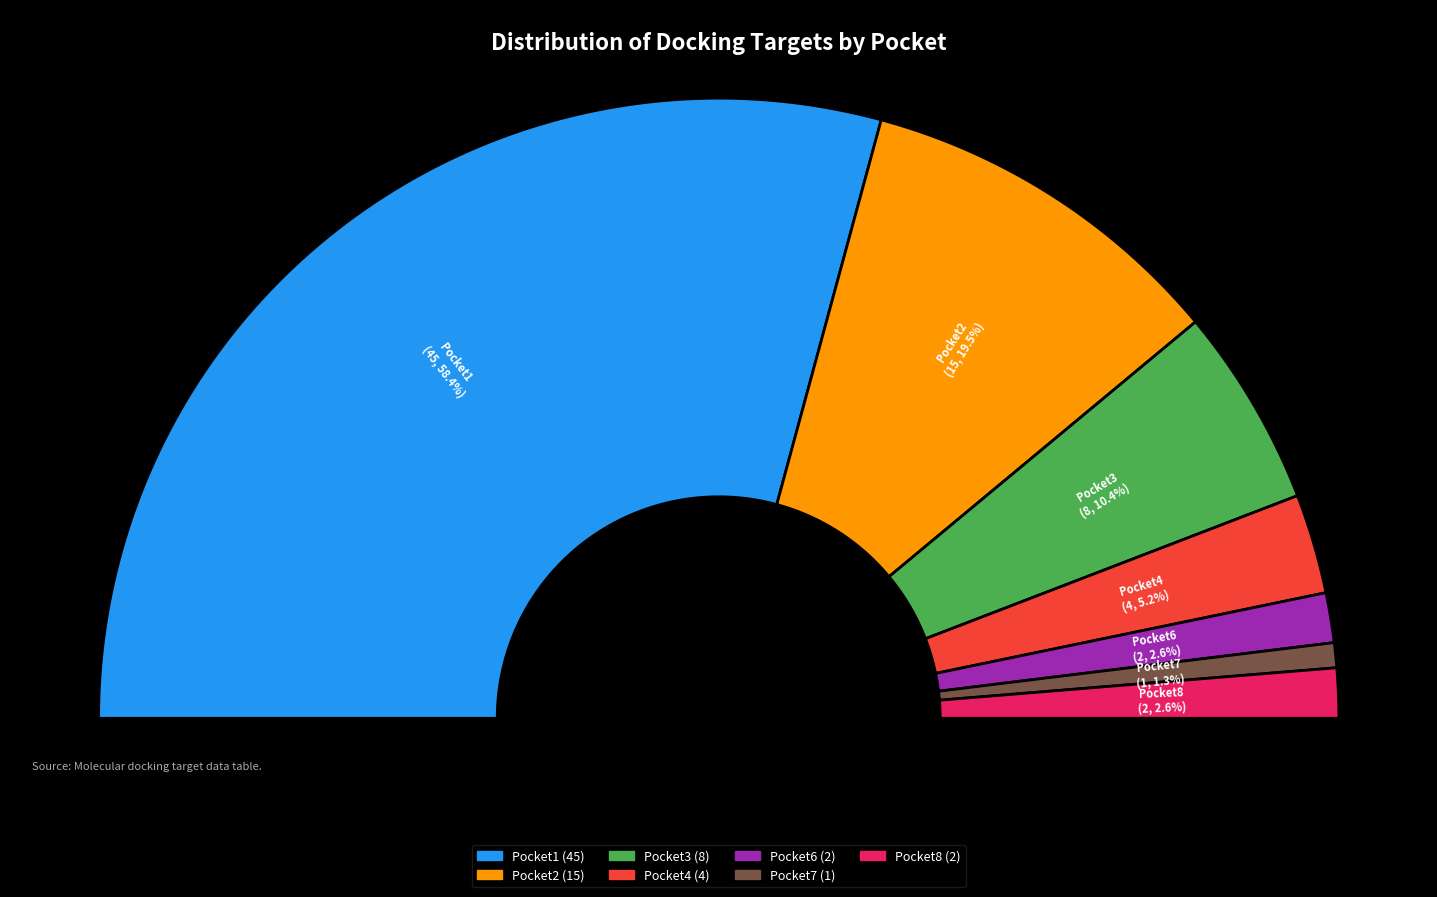

To the nearest percent, what portion does Pocket8 represent?

3%